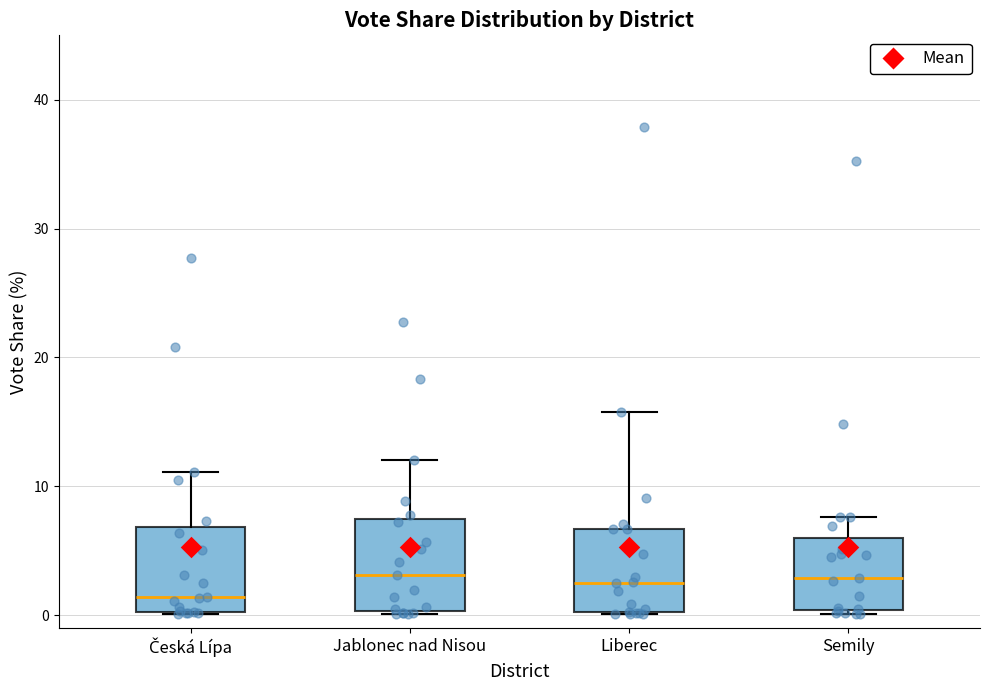

Reading left to right, transcribe this box plot: for each box, give where its median line is, the range the box spans, and where its two whiskers end, as read against the y-axis. The values are not printed on the chart, so give them approximately, as read against the axis.

Česká Lípa: median 1, box 0 to 7, whiskers 0 to 11
Jablonec nad Nisou: median 3, box 0 to 7, whiskers 0 to 12
Liberec: median 3, box 0 to 7, whiskers 0 to 16
Semily: median 3, box 0 to 6, whiskers 0 (just below the box's lower edge) to 8